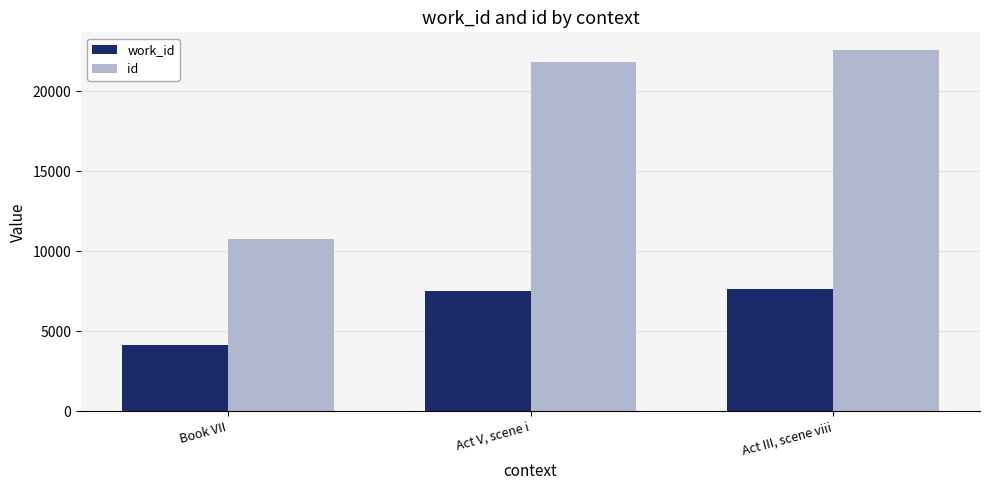

What is the value of the id bar at the 3rd from the left?

22568